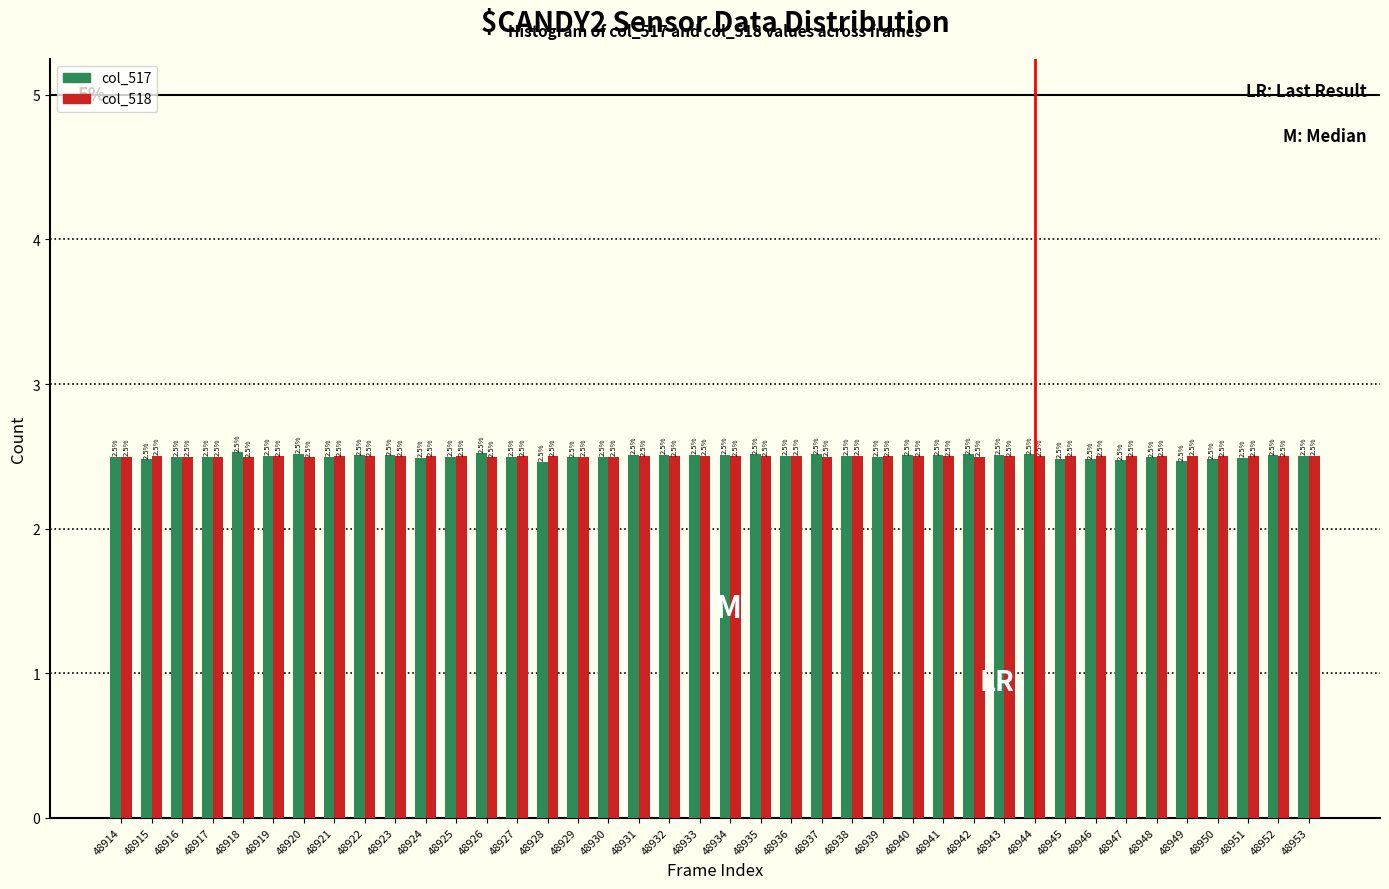

Reading left to right, list all the values displayed in this chart.

col_517: 48914=2.5	48915=2.5	48916=2.5	48917=2.5	48918=2.5	48919=2.5	48920=2.5	48921=2.5	48922=2.5	48923=2.5	48924=2.5	48925=2.5	48926=2.5	48927=2.5	48928=2.5	48929=2.5	48930=2.5	48931=2.5	48932=2.5	48933=2.5	48934=2.5	48935=2.5	48936=2.5	48937=2.5	48938=2.5	48939=2.5	48940=2.5	48941=2.5	48942=2.5	48943=2.5	48944=2.5	48945=2.5	48946=2.5	48947=2.5	48948=2.5	48949=2.5	48950=2.5	48951=2.5	48952=2.5	48953=2.5
col_518: 48914=2.5	48915=2.5	48916=2.5	48917=2.5	48918=2.5	48919=2.5	48920=2.5	48921=2.5	48922=2.5	48923=2.5	48924=2.5	48925=2.5	48926=2.5	48927=2.5	48928=2.5	48929=2.5	48930=2.5	48931=2.5	48932=2.5	48933=2.5	48934=2.5	48935=2.5	48936=2.5	48937=2.5	48938=2.5	48939=2.5	48940=2.5	48941=2.5	48942=2.5	48943=2.5	48944=2.5	48945=2.5	48946=2.5	48947=2.5	48948=2.5	48949=2.5	48950=2.5	48951=2.5	48952=2.5	48953=2.5